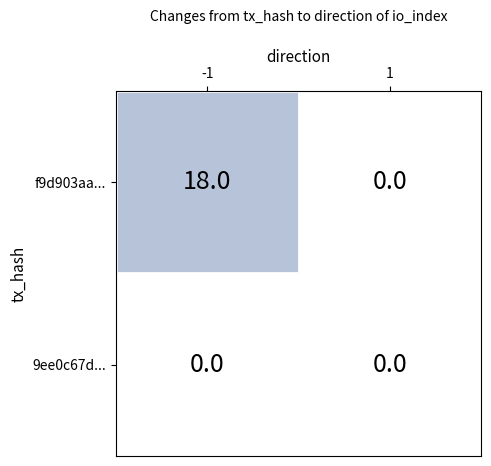

Rank the series by their maximum value, from highest to lowest.

f9d903aa..., 9ee0c67d...